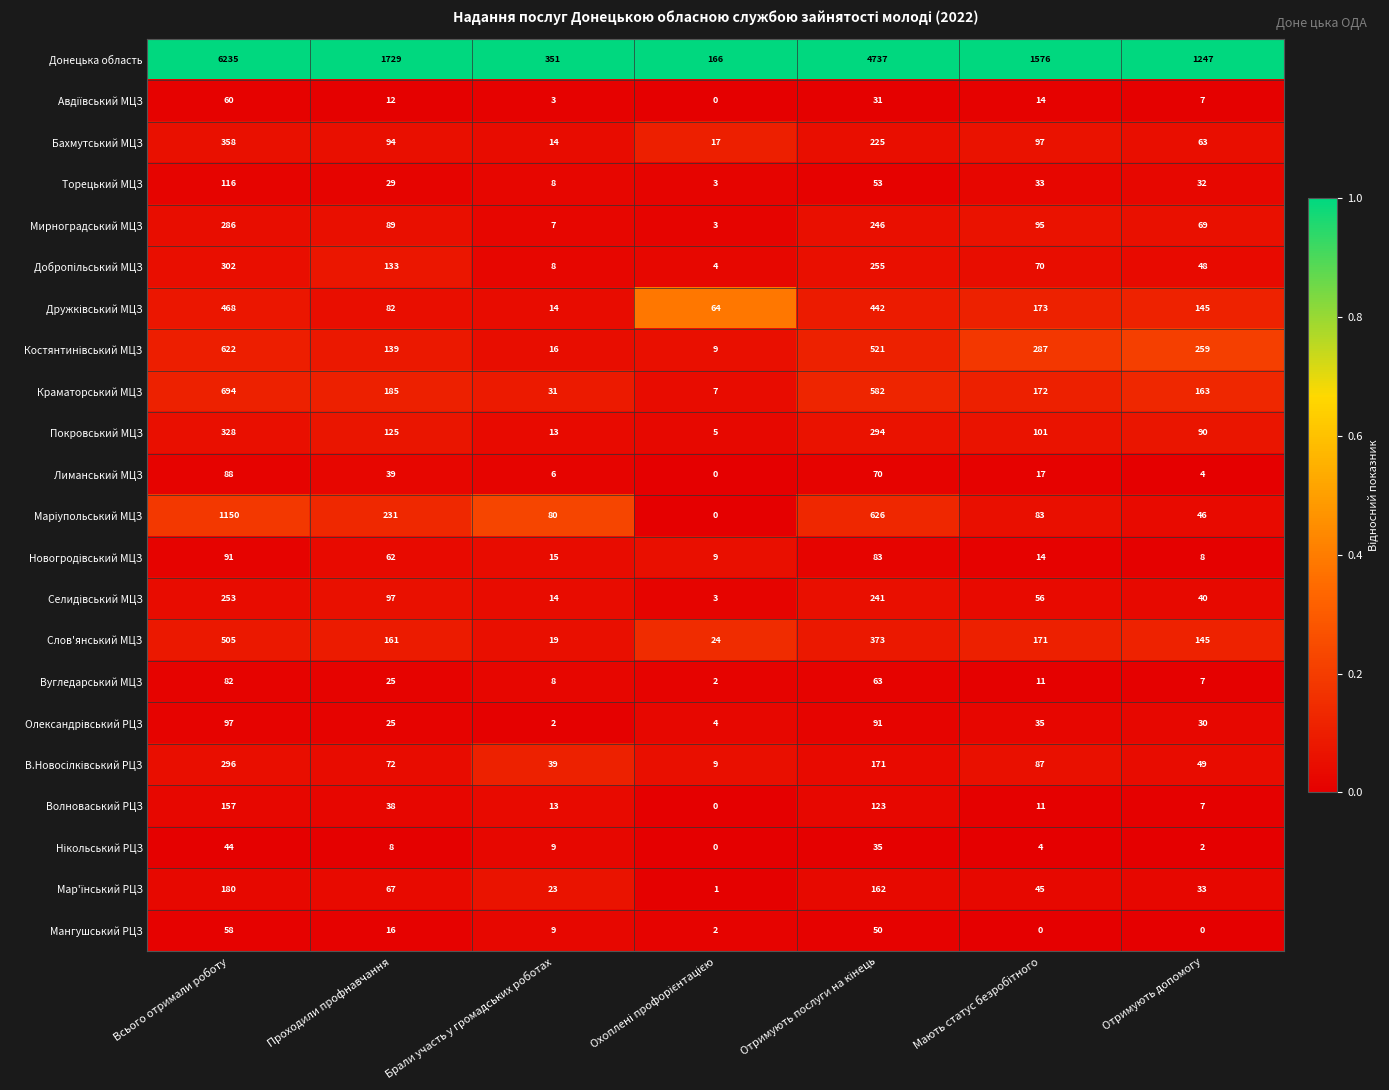

What is the difference between the maximum and minimum values in the Мангушський РЦЗ series?

58